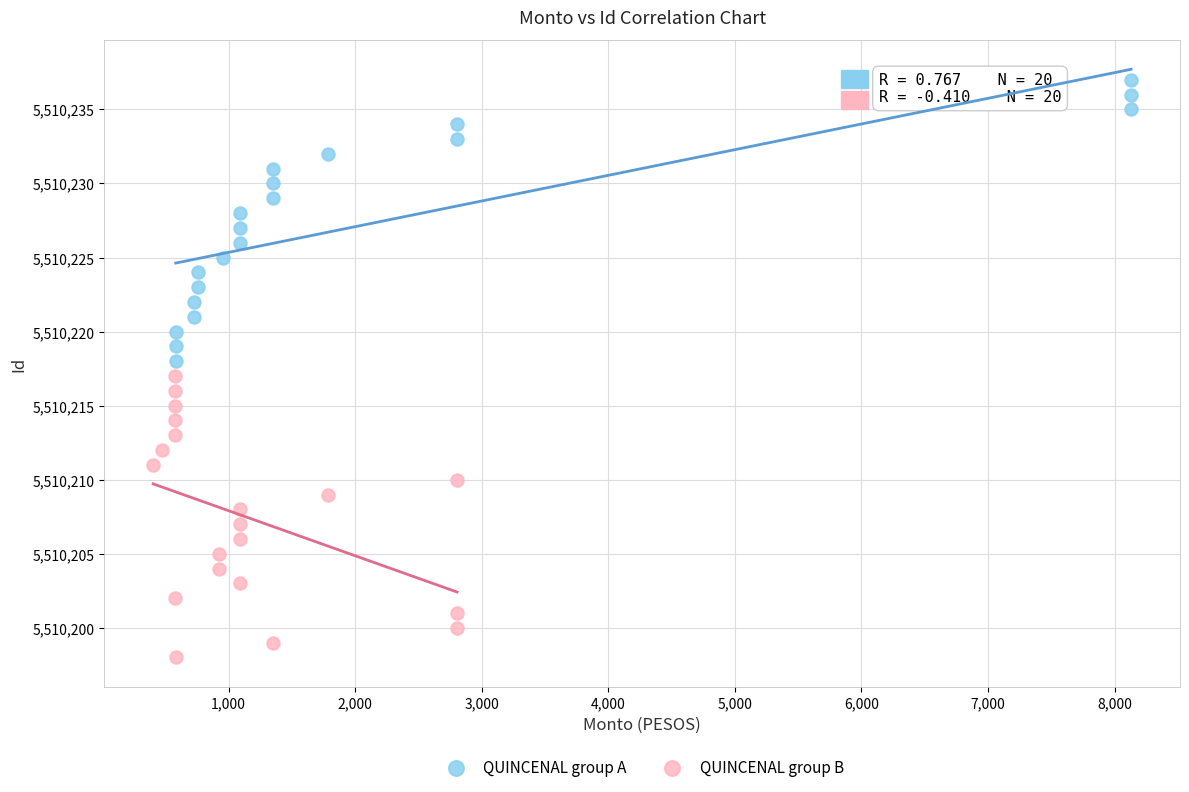

Which series reaches the maximum Y coordinate?

QUINCENAL group A